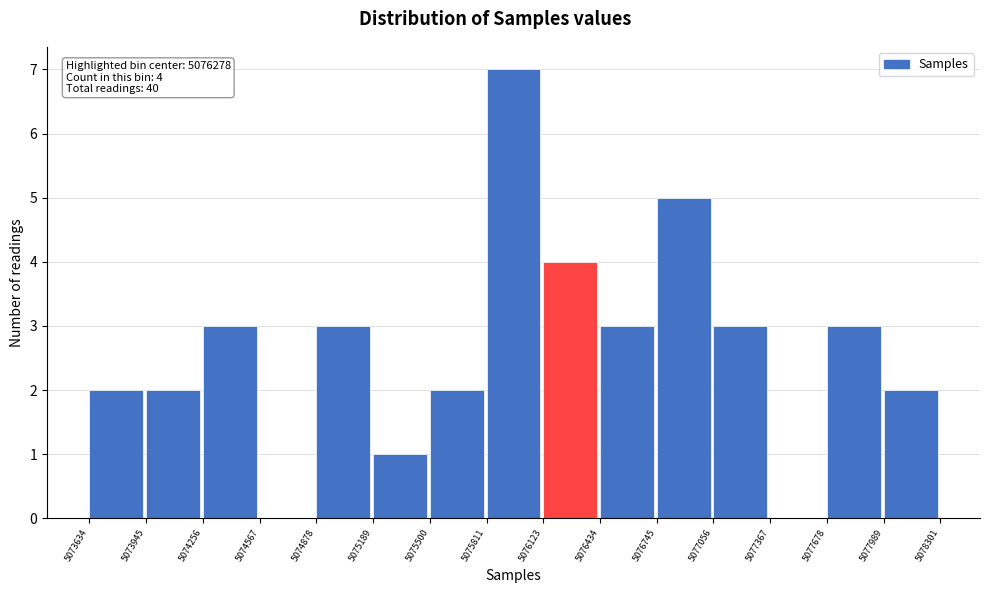

Over which range of the x-axis is the bar tallest?

5075811 to 5076123